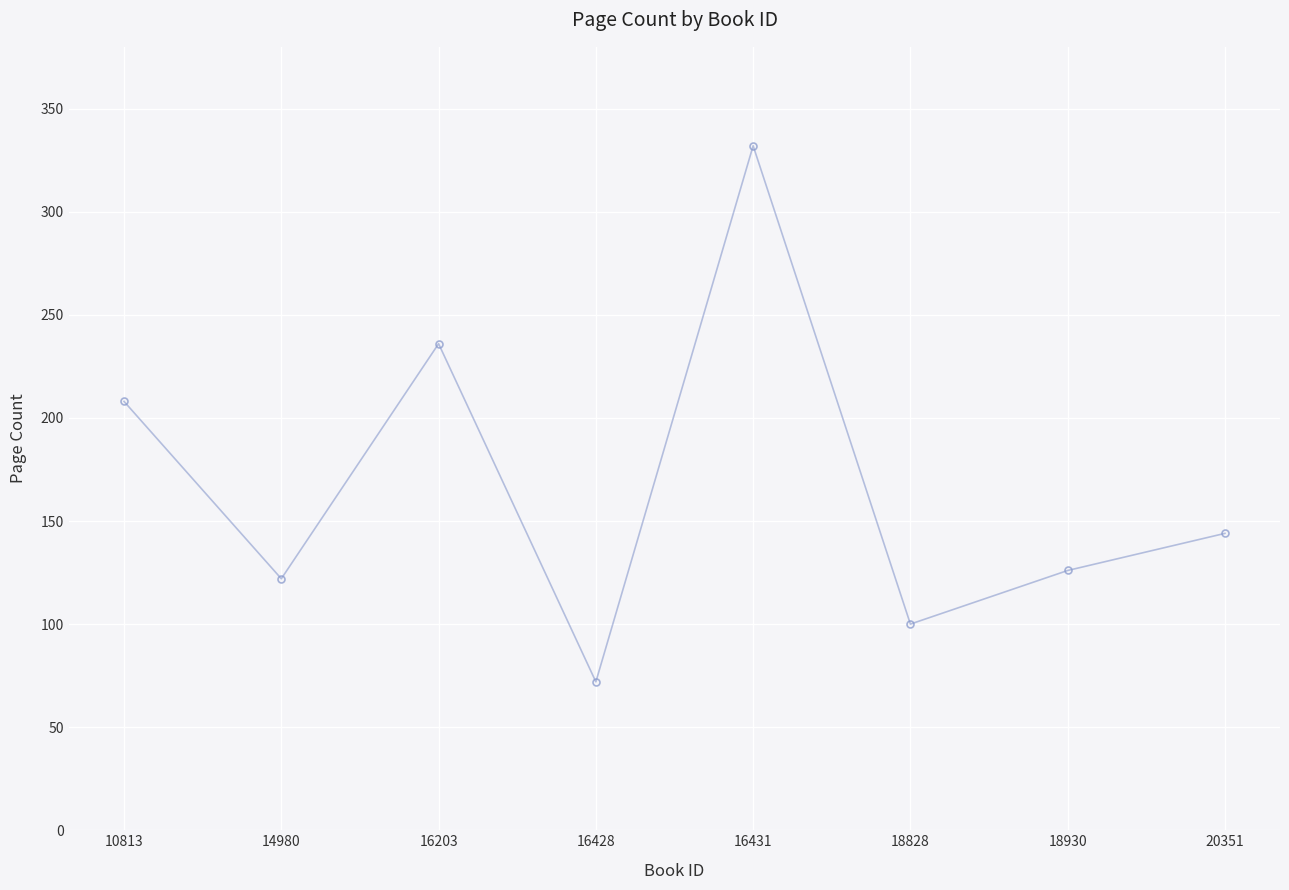

Where is the first local maximum?

16203